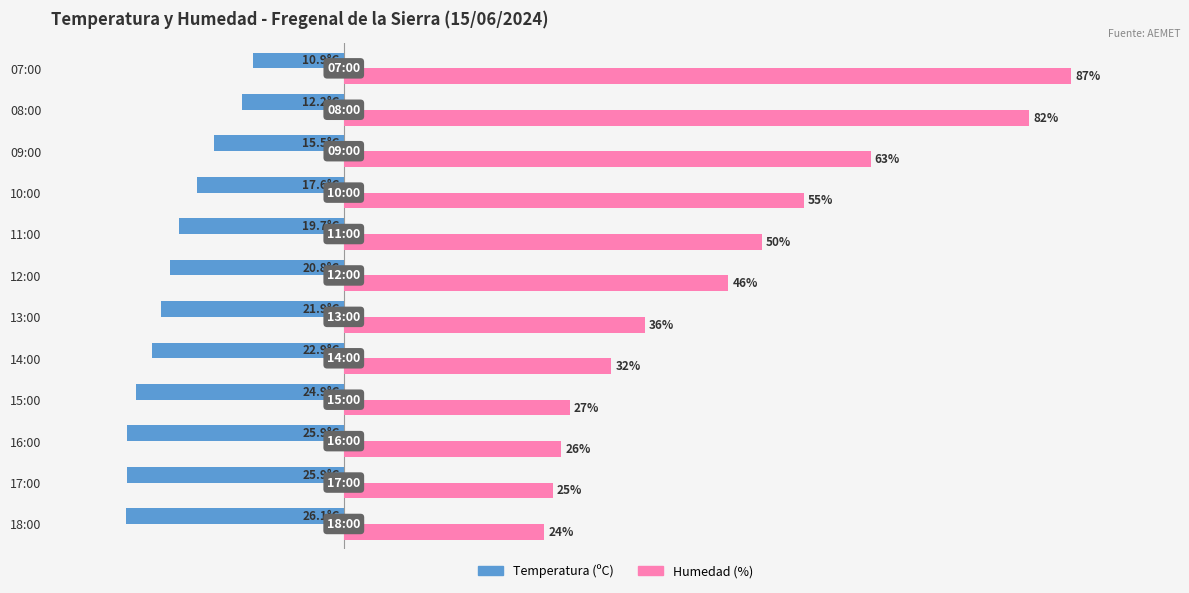

Where is Temperatura (ºC) nearest to the value -18?

10:00